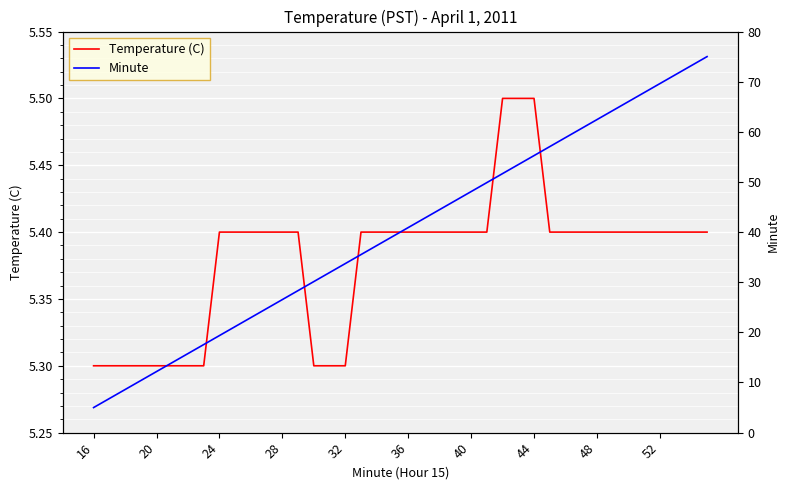

What is the value of the Temperature (C) point at the 39th from the left?

5.4